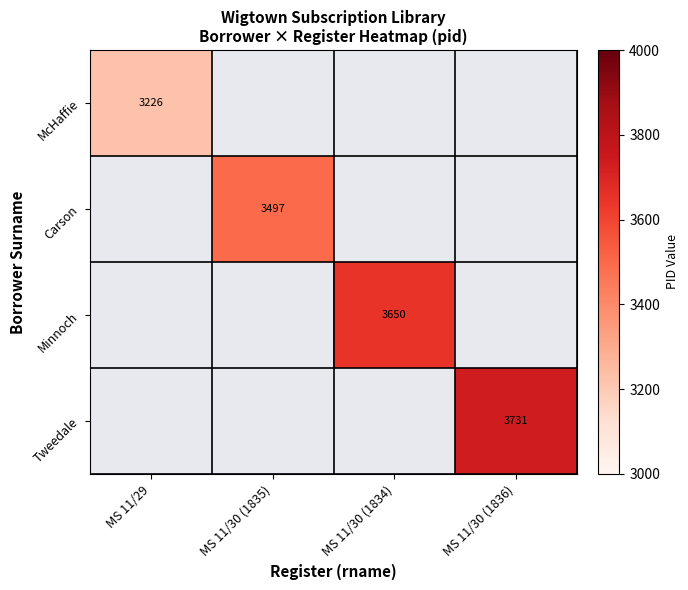

True or false: Tweedale has a value of 6533 at MS 11/30 (1836).

False